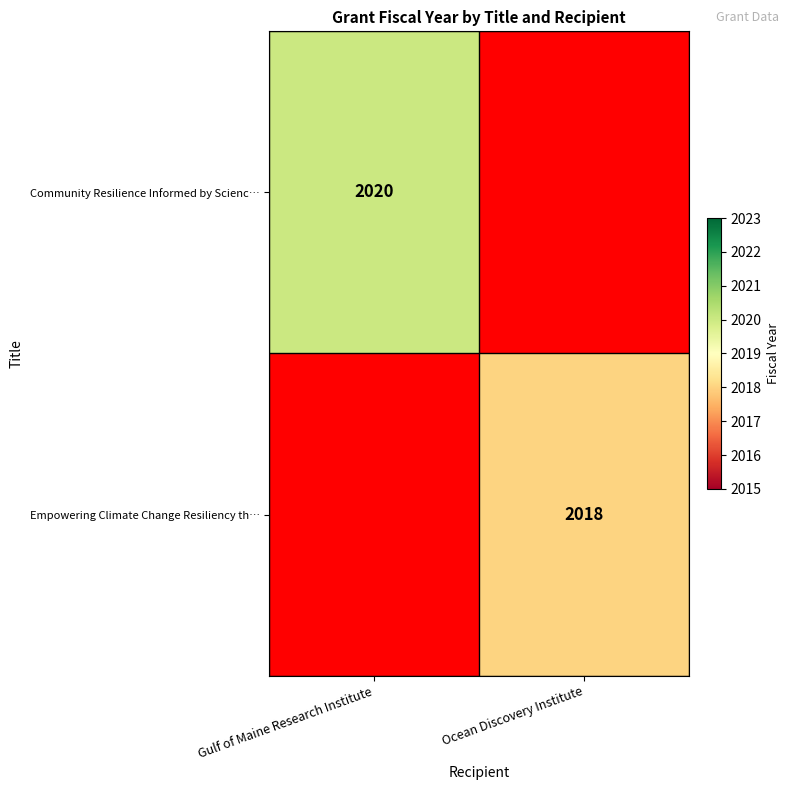

How many series are shown in this chart?

2